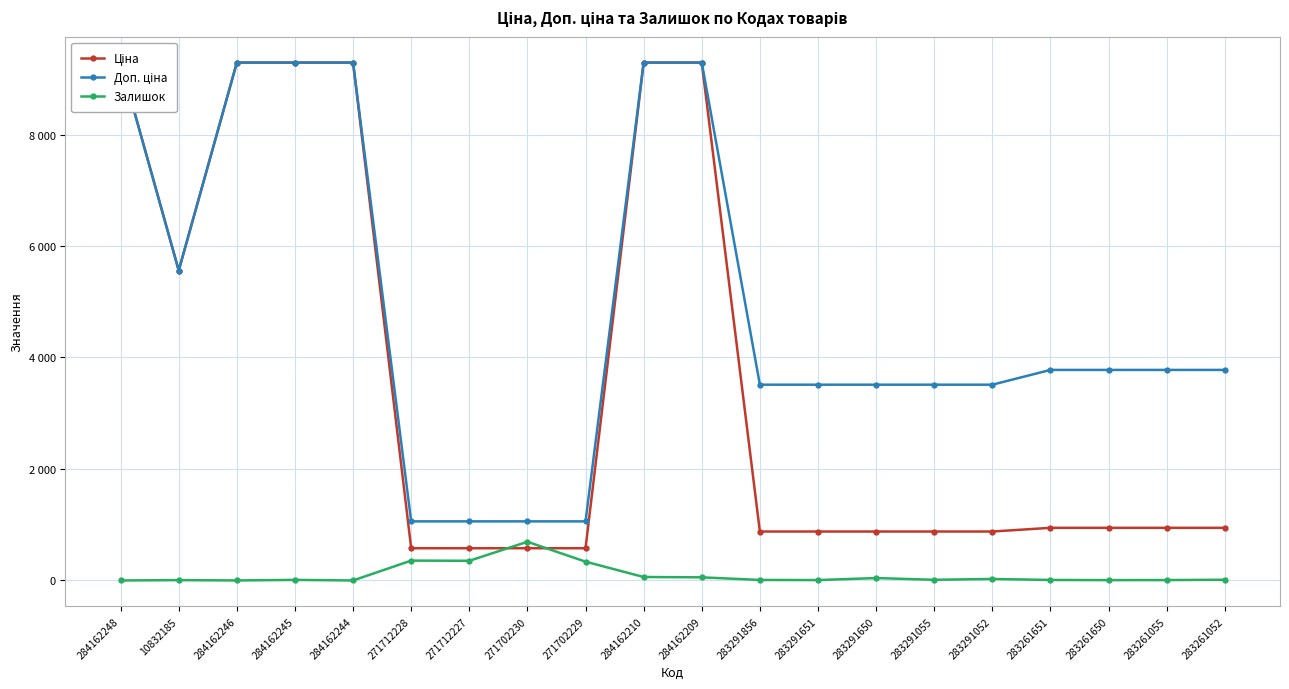

What are all the series names shown in the legend?

Ціна, Доп. ціна, Залишок